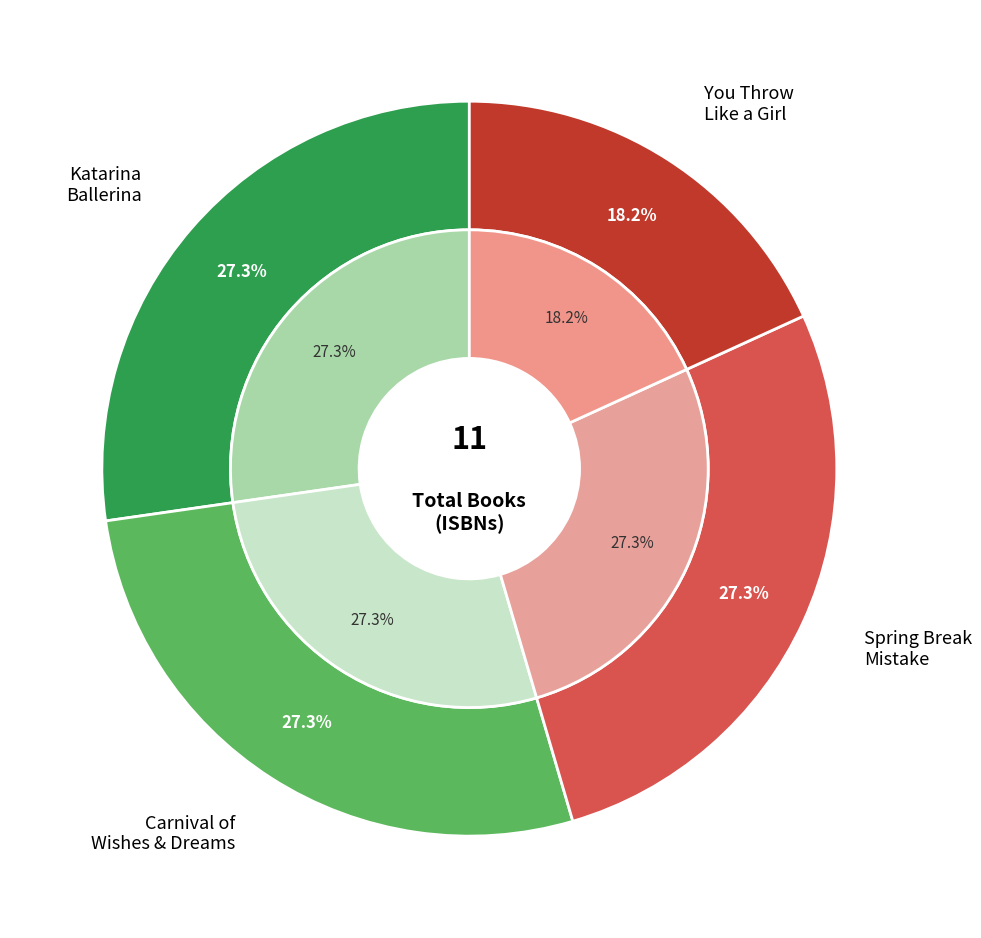

How many segments does this pie chart have?

4